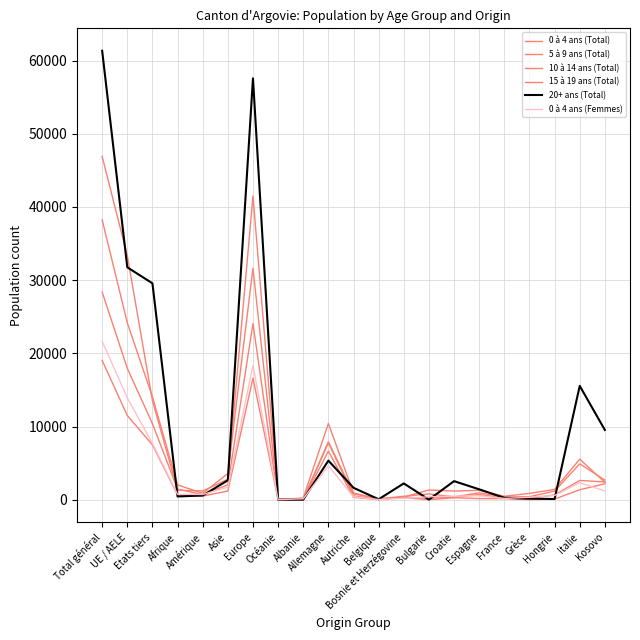

Count the number of categories in the chart.

21